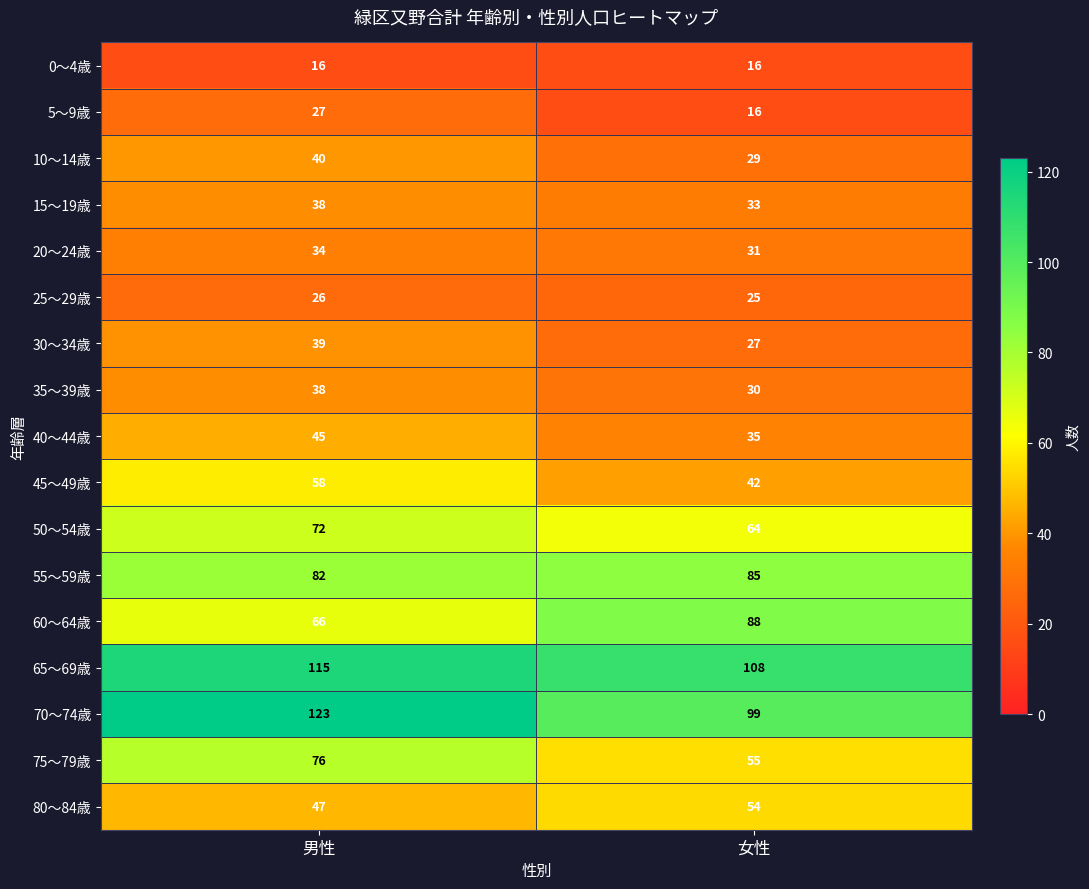

At which label does 35～39歳 reach its minimum?

女性